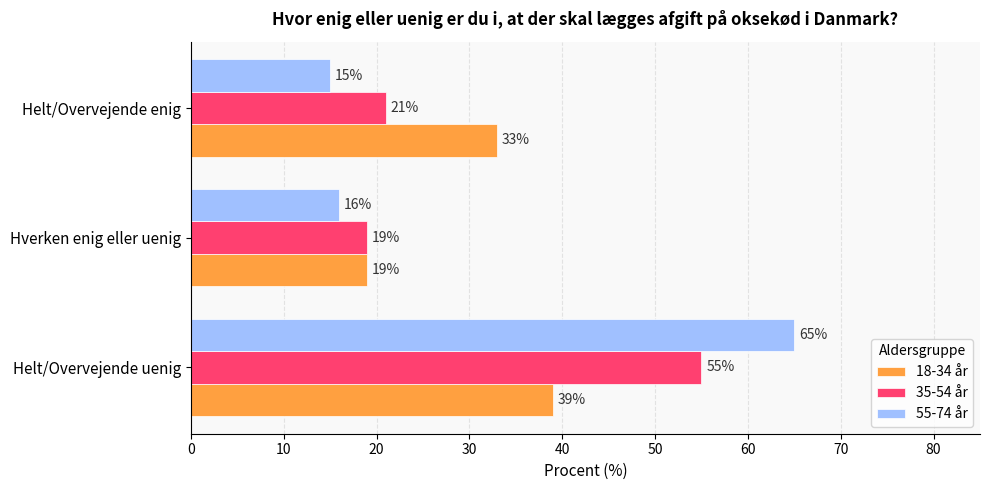

What is the difference between the maximum and minimum values in the 55-74 år series?

50